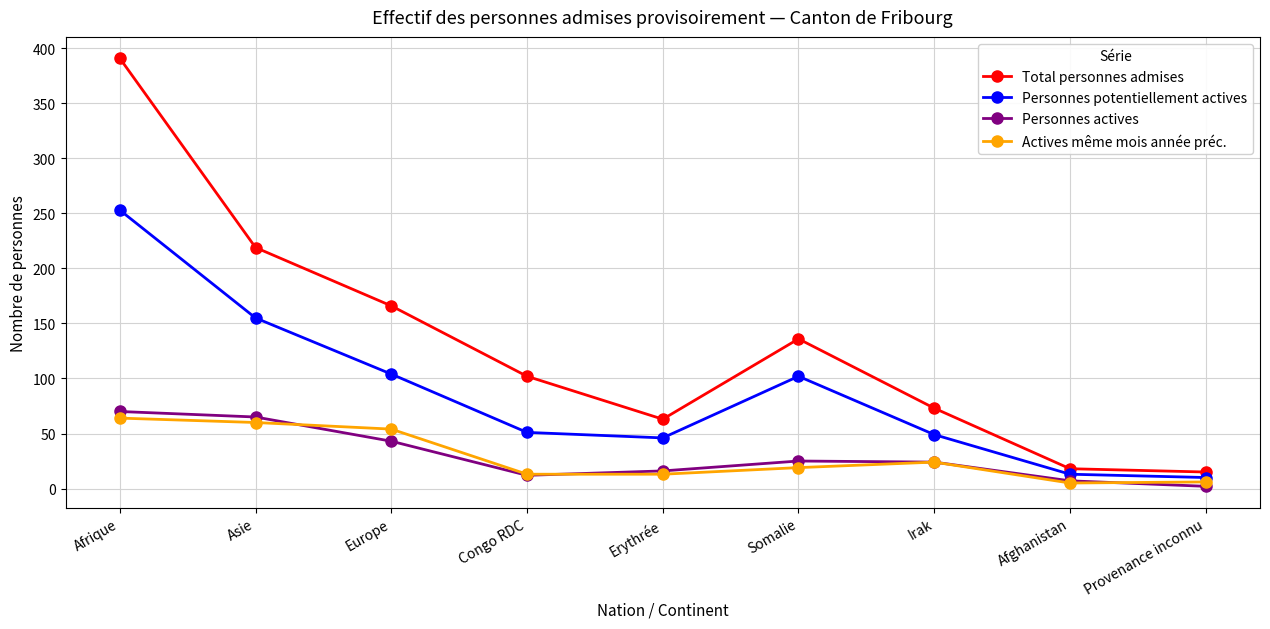

True or false: Personnes actives has more than 2 points higher than both neighbors.

False